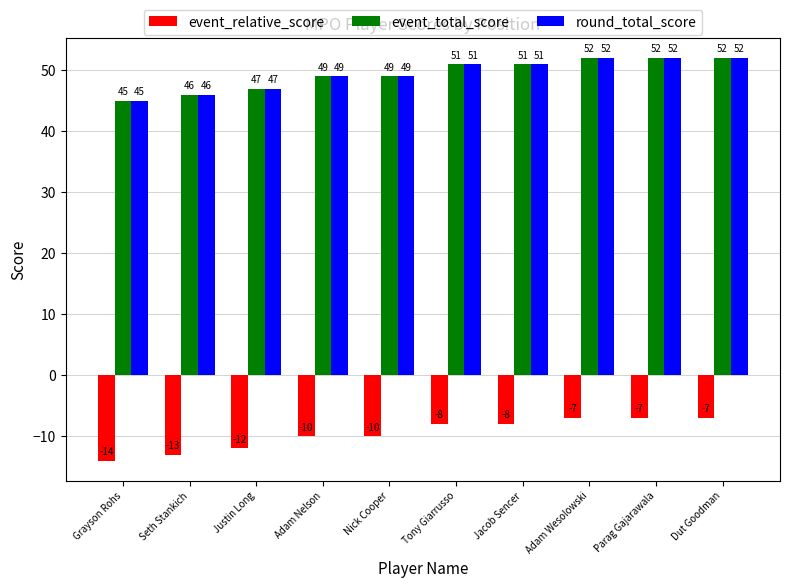

Is the value of event_relative_score at Dut Goodman greater than the value of round_total_score at Adam Nelson?

No